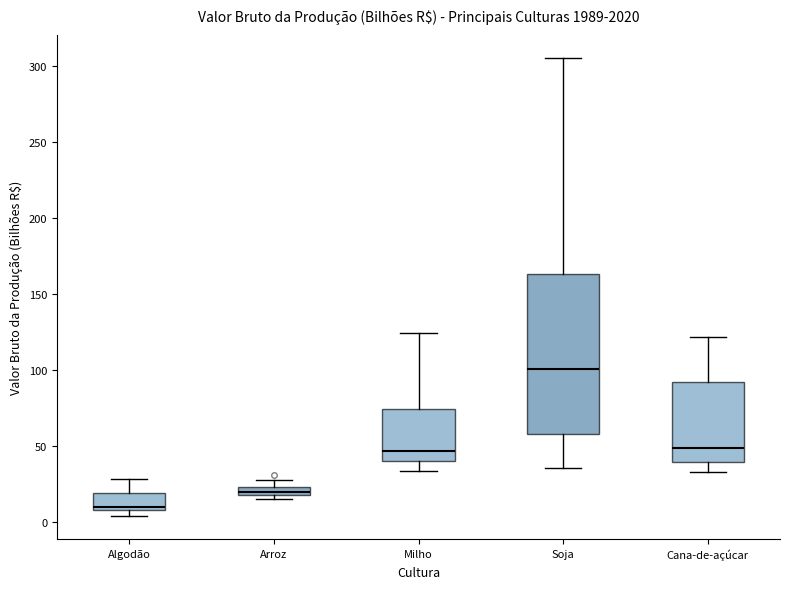

Comparing the boxes themselves (not the whiskers), which one is the tallest?

Soja